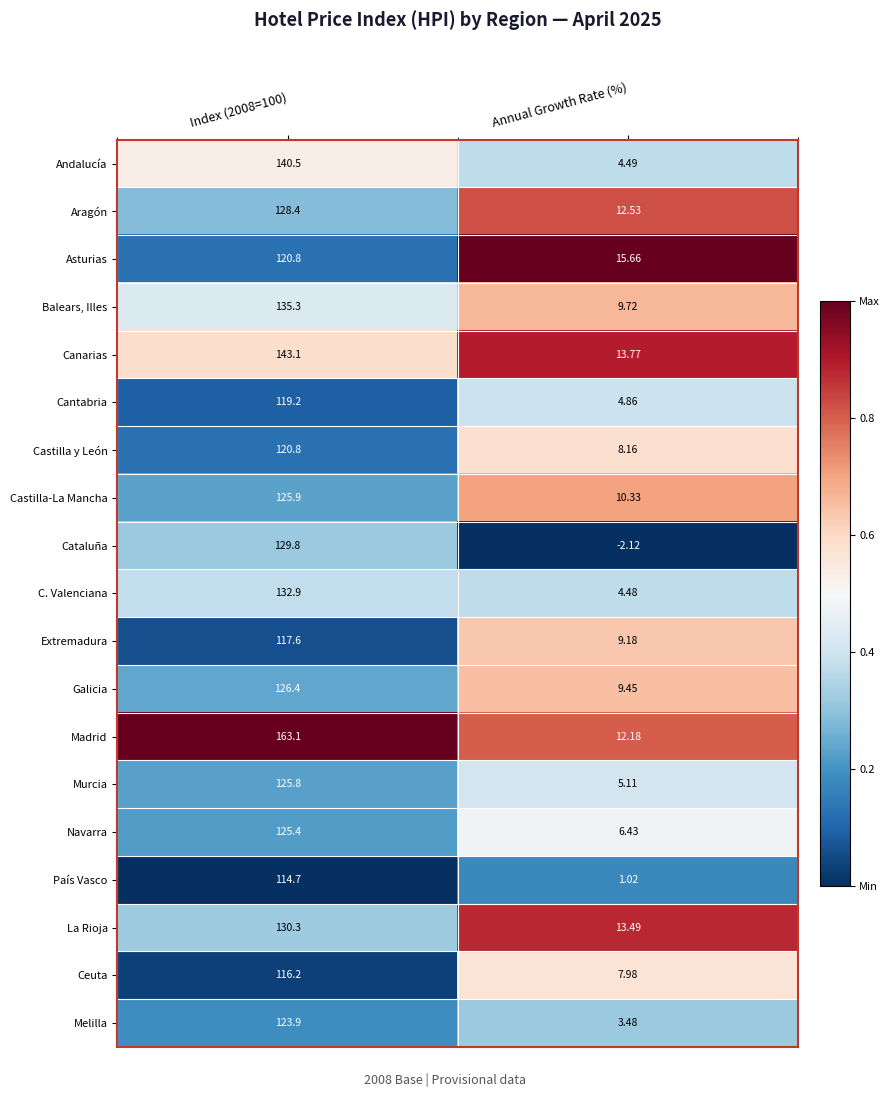

Which series changed the most between Index (2008=100) and Annual Growth Rate (%)?

Madrid